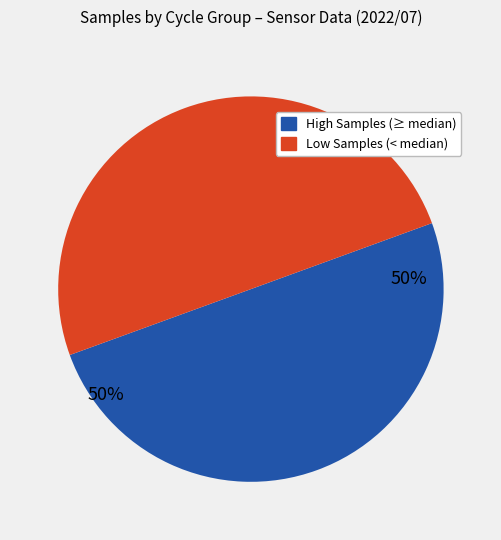

To the nearest percent, what is the average slice percentage?

50%